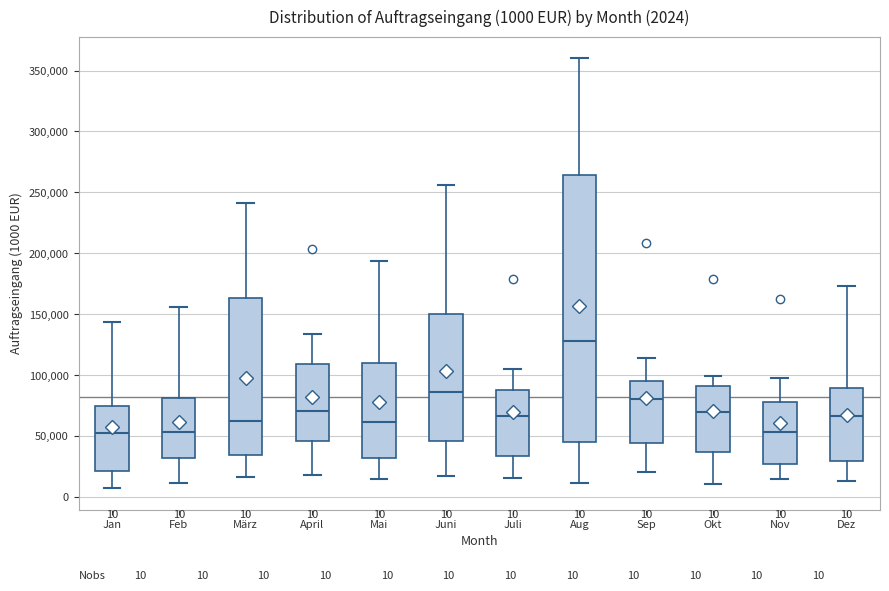

Which box's median line is the highest?

Aug